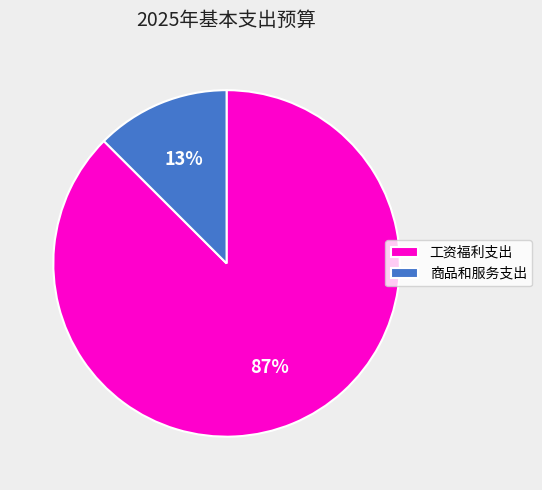

To the nearest percent, what portion does 工资福利支出 represent?

87%